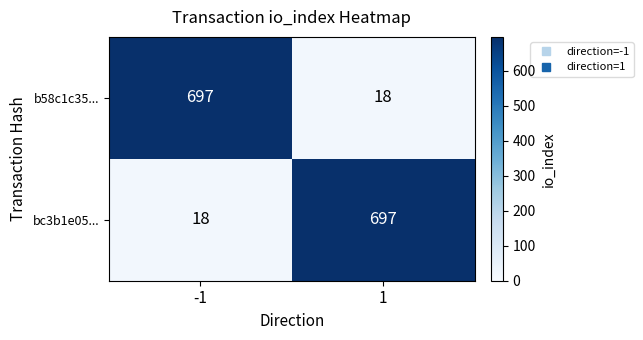

What is the difference between the highest and lowest values at -1?

679